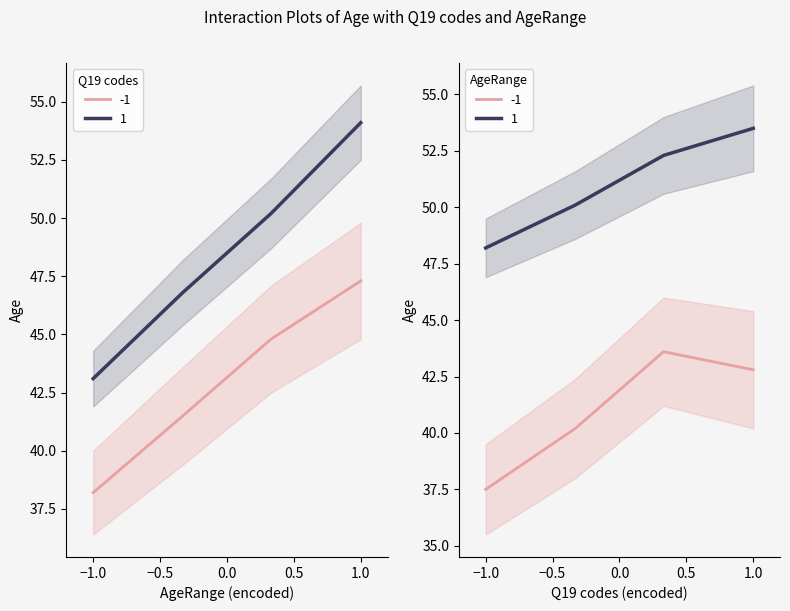

What is the highest value of the high_q19 series?

54.1